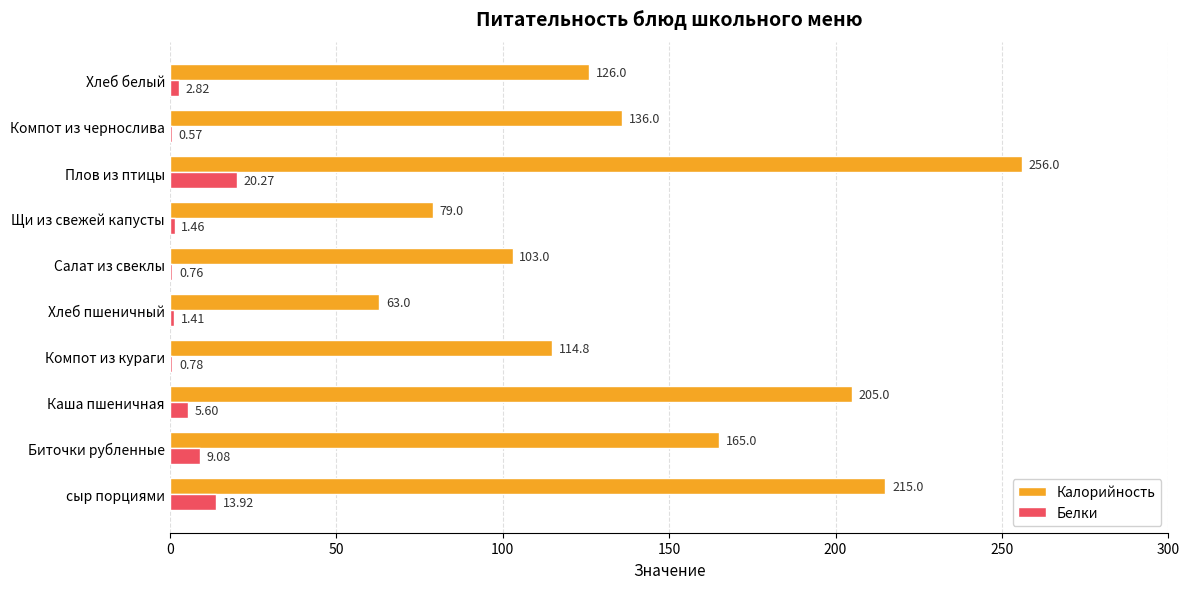

What is the sum of all Калорийность values?

1462.8